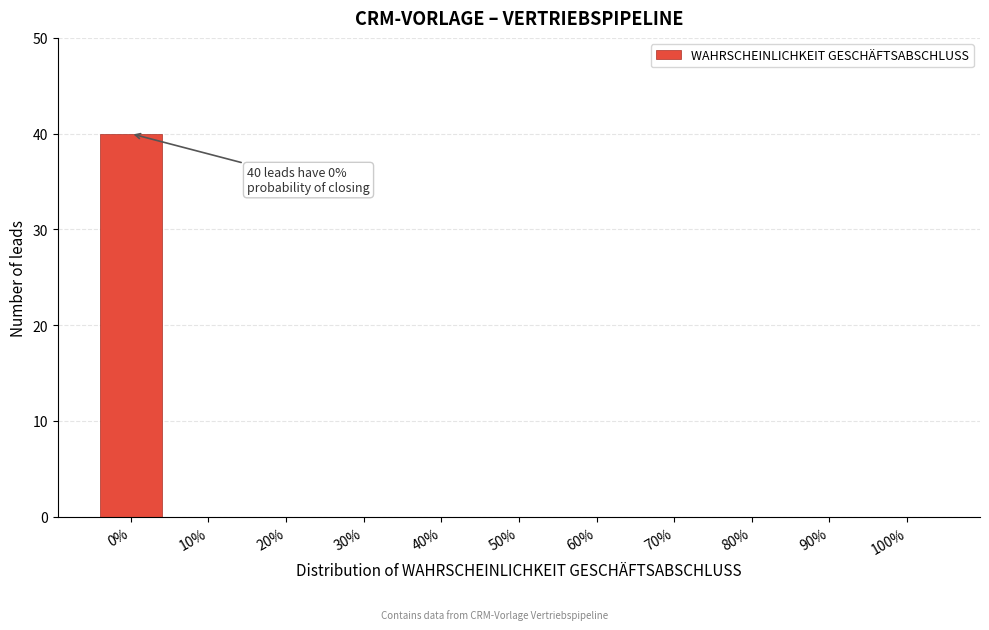

Reading left to right, what are all the values shown in this chart?

0%=40	10%=0	20%=0	30%=0	40%=0	50%=0	60%=0	70%=0	80%=0	90%=0	100%=0